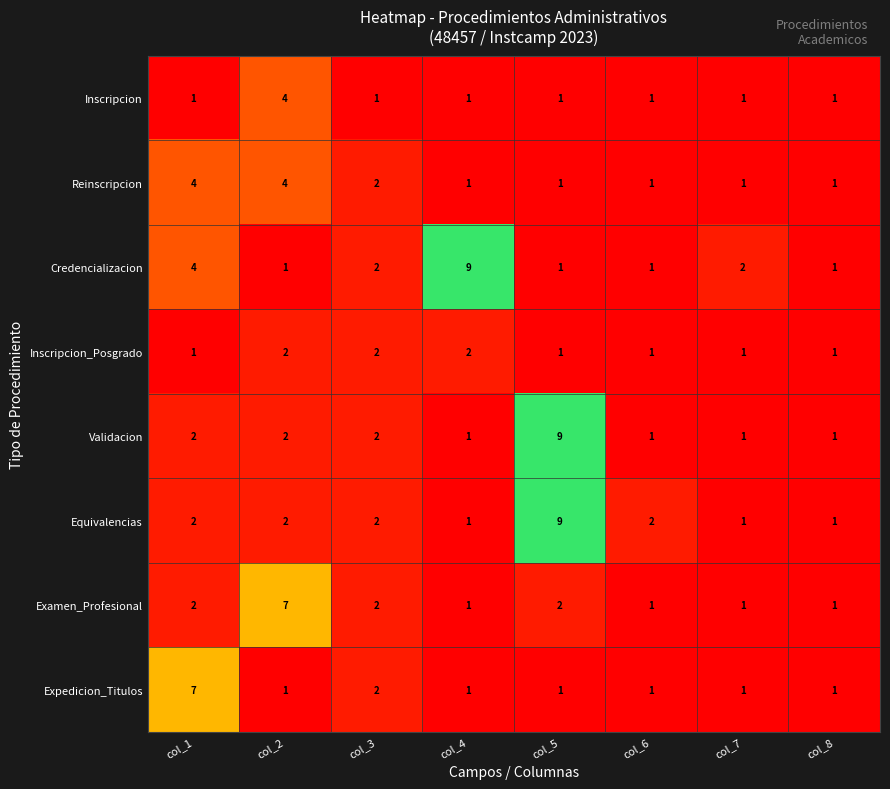

What is the sum of all Inscripcion values?

11